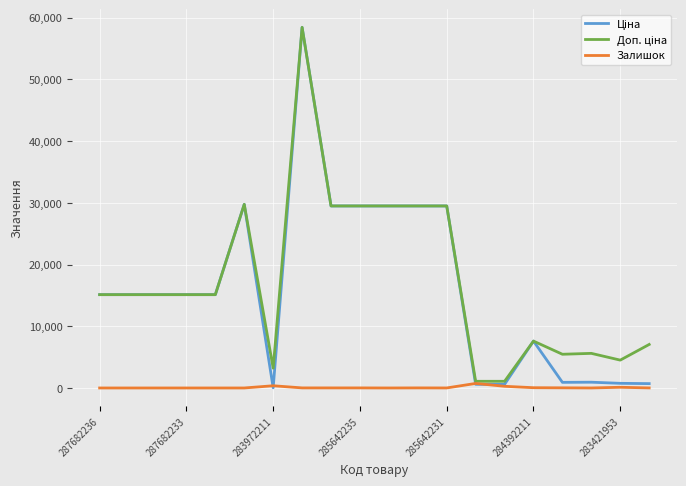

What is the greatest value displayed?

58426.5